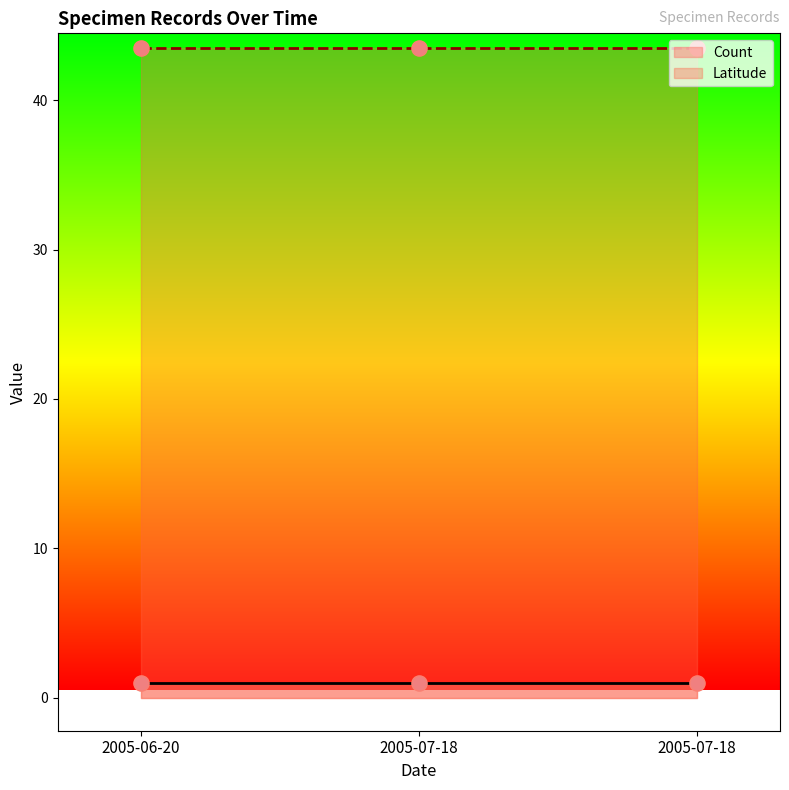

What are all the series names shown in the legend?

Count, Latitude